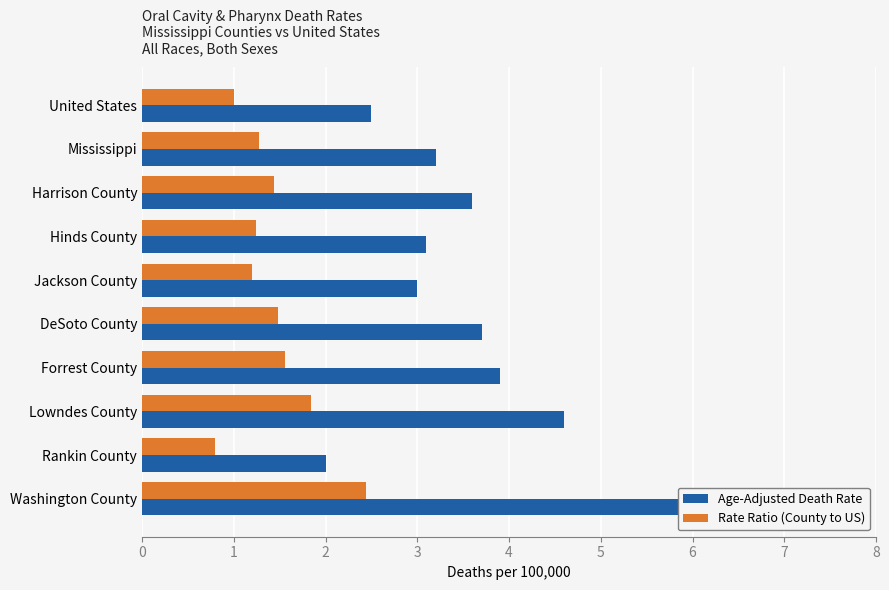

Which series has the largest range (max minus min)?

Age-Adjusted Death Rate